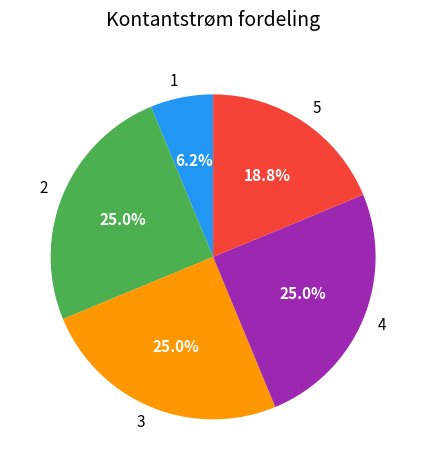

To the nearest percent, what percentage of the pie is 3?

25%